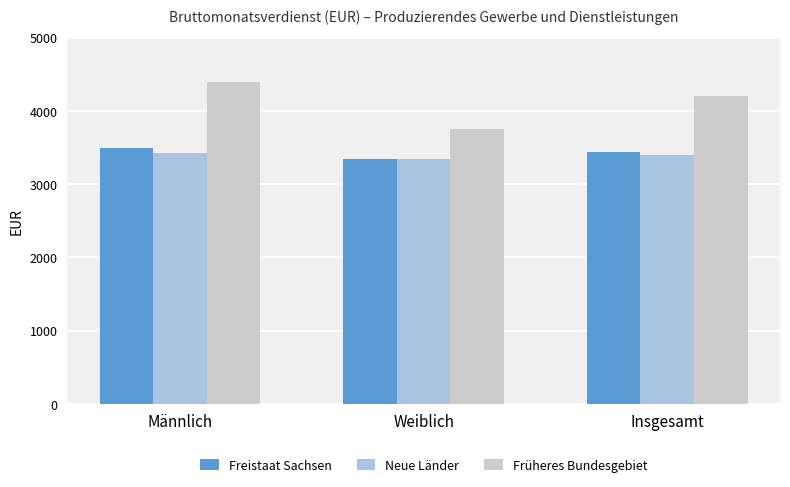

The value of Neue Länder at Insgesamt is 3403. True or false?

True